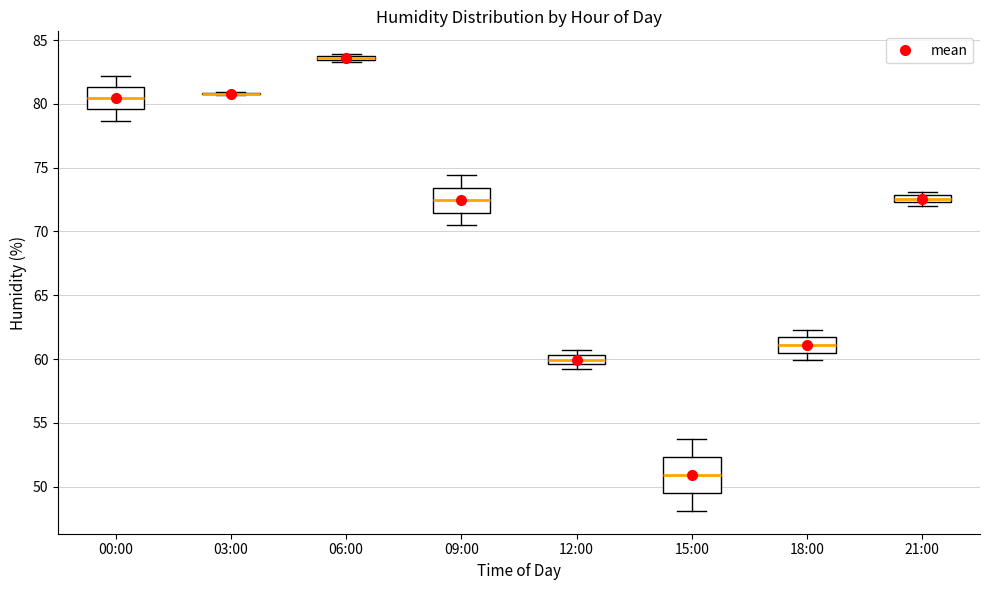

Which box is the tallest, from its lower edge to its upper edge?

15:00